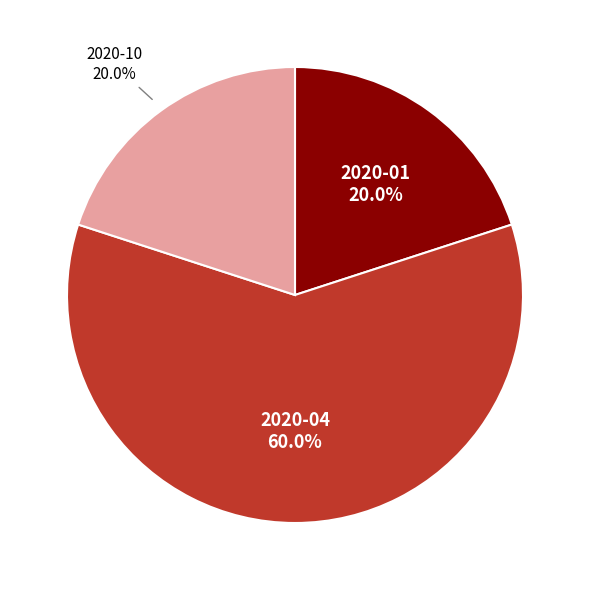

Which category accounts for the majority?

2020-04